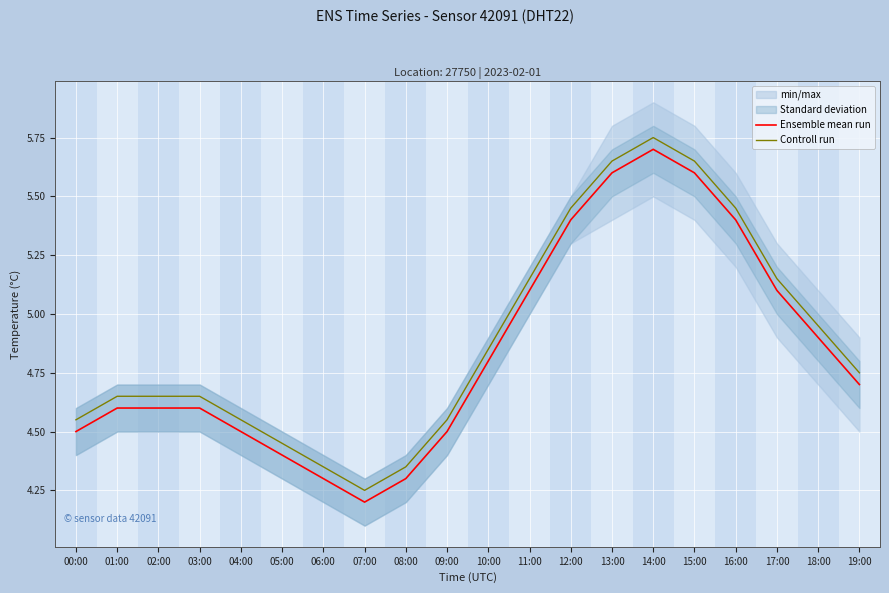

Which has a higher value, 10:00 or 12:00?

12:00